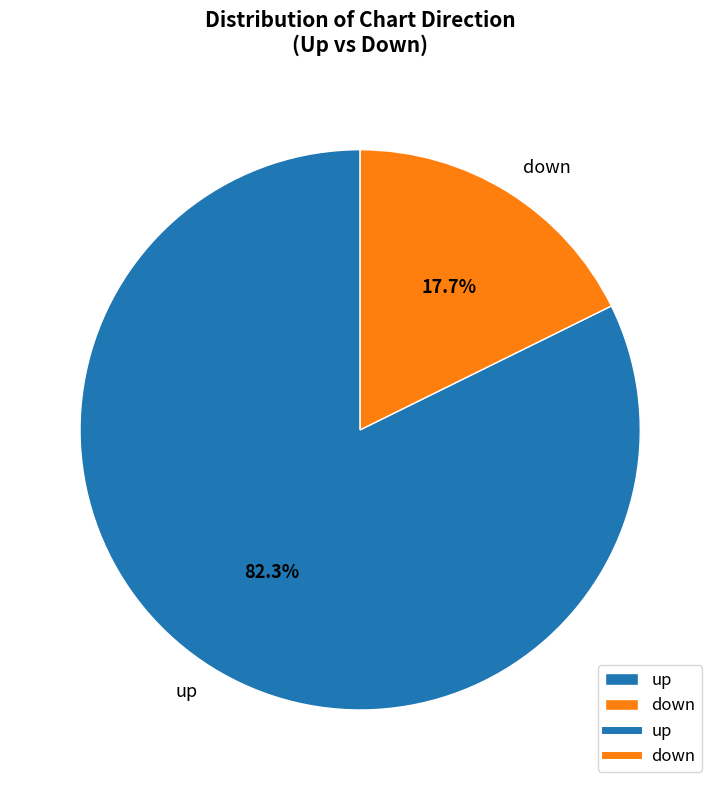

To the nearest percent, what portion does up represent?

82%